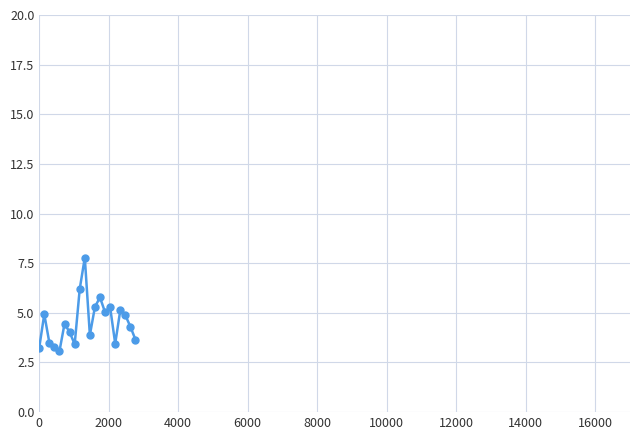

Count the number of categories in the chart.

20